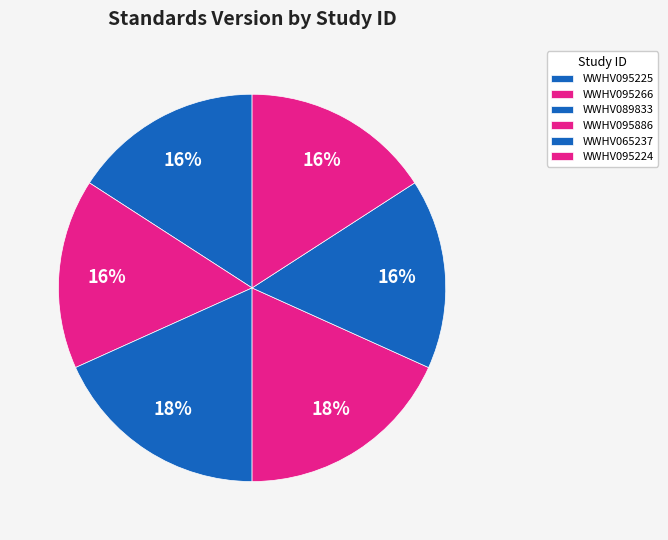

The WWHV095224 slice represents 16% of the pie. True or false?

True